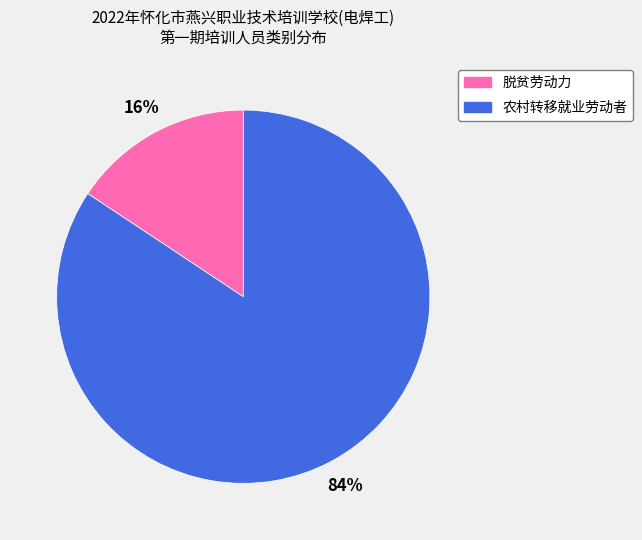

Do 农村转移就业劳动者 and 脱贫劳动力 together represent more than half of the pie?

Yes